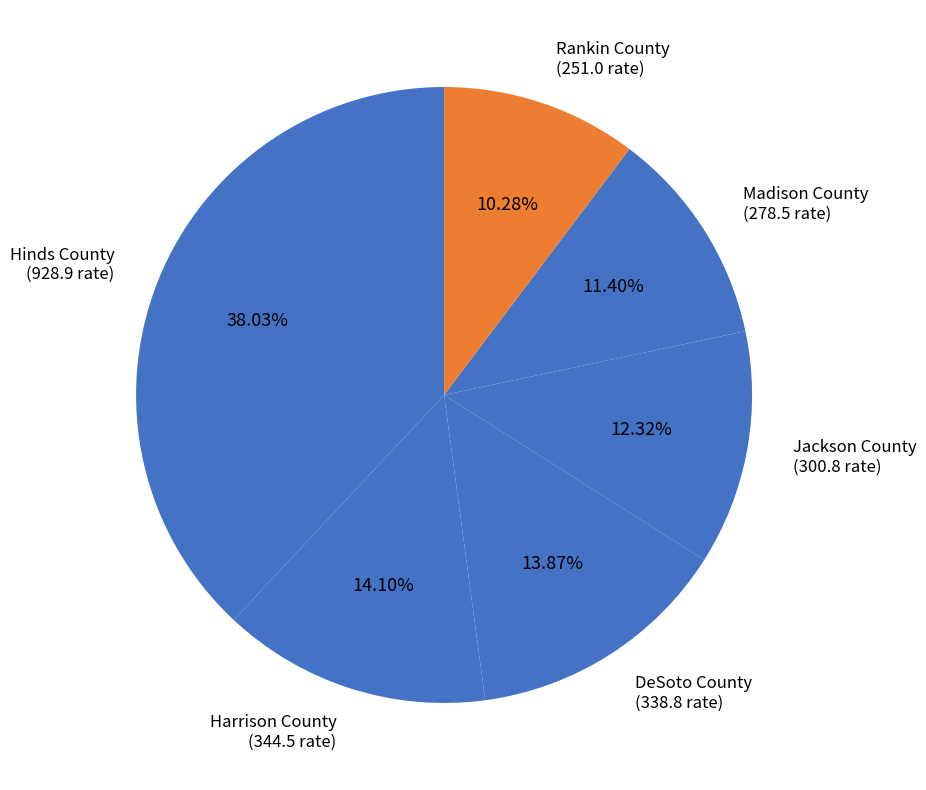

To the nearest percent, what is the difference between the largest and smallest slice percentages?

28%